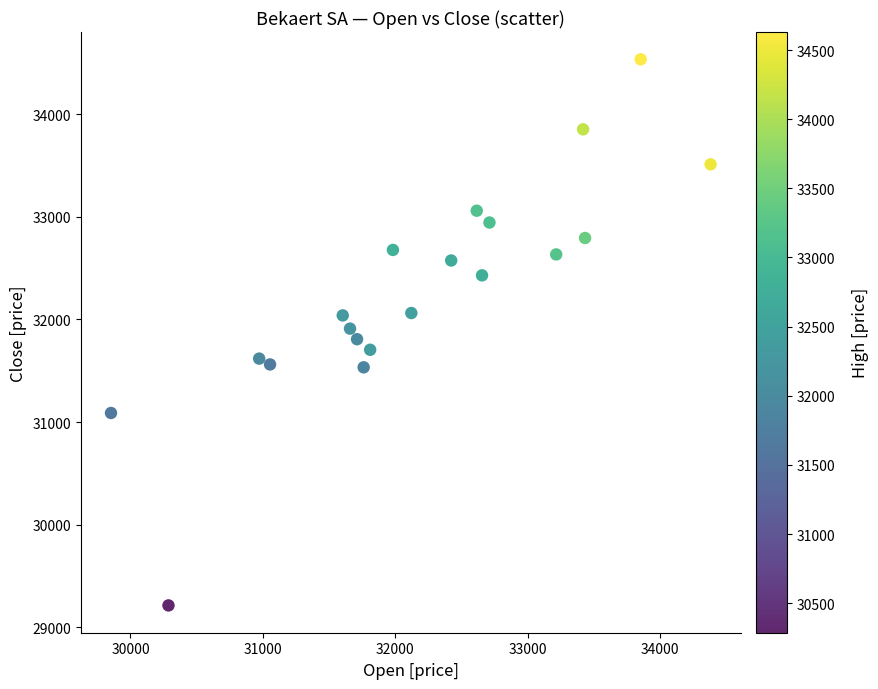

What is the range of Y values (max minus min)?

5321